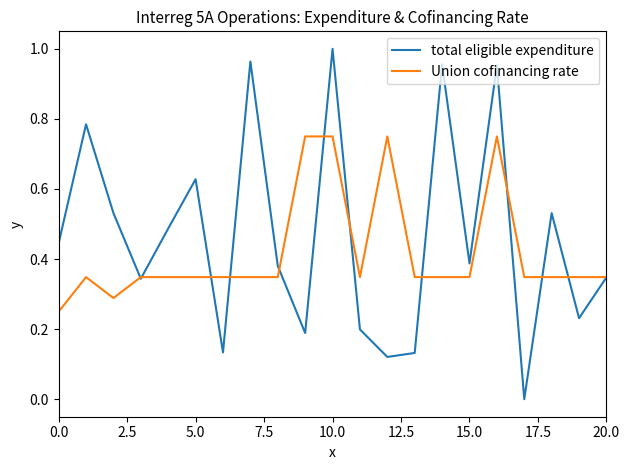

Which series has the largest range (max minus min)?

total eligible expenditure